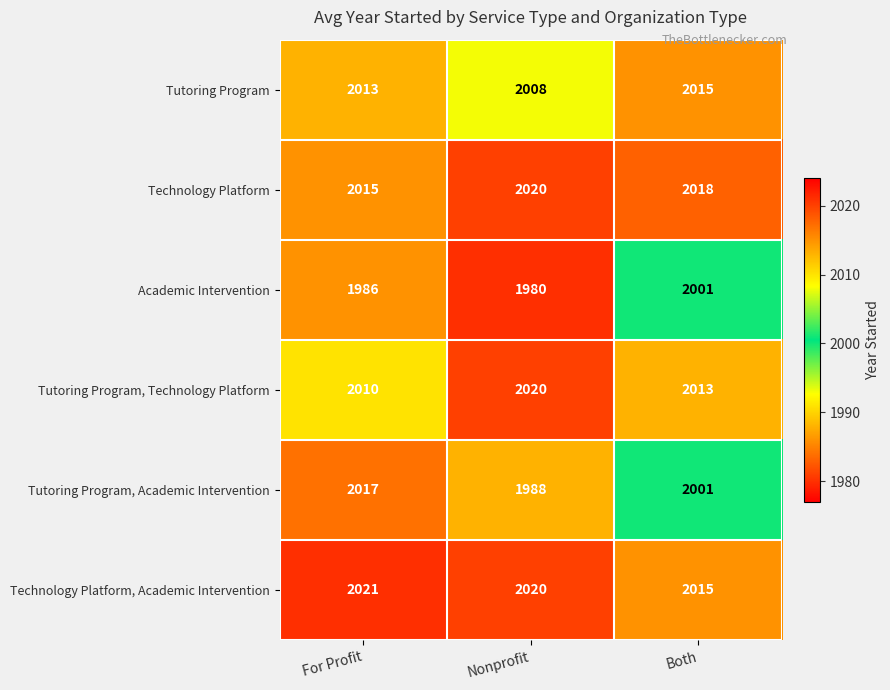

At how many categories does at least one series exceed 1995?

3